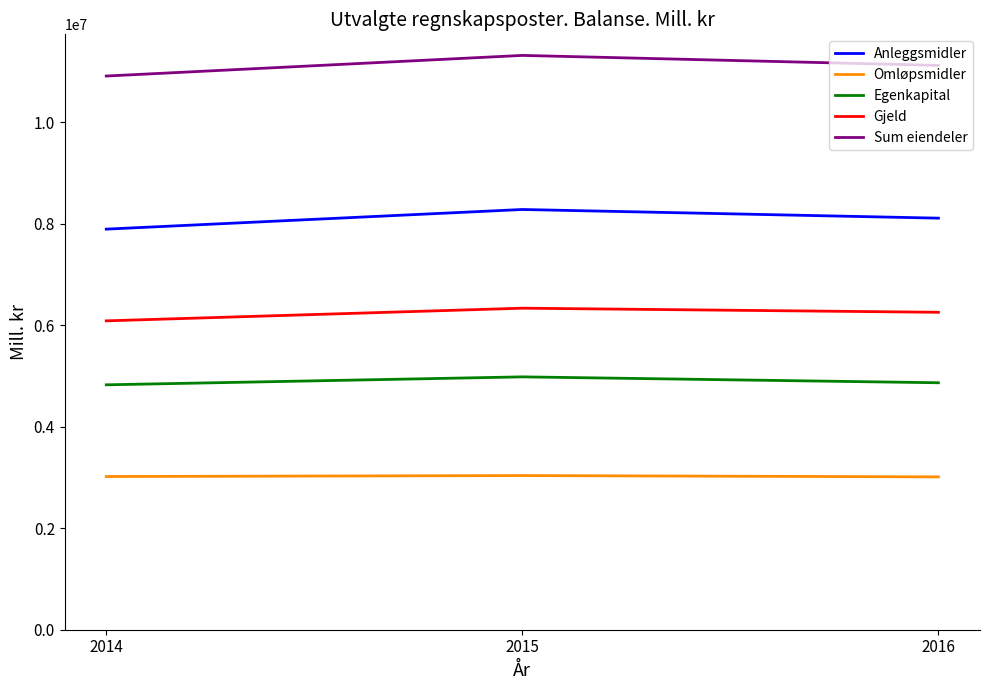

Rank the series by their maximum value, from highest to lowest.

Sum eiendeler, Anleggsmidler, Gjeld, Egenkapital, Omløpsmidler